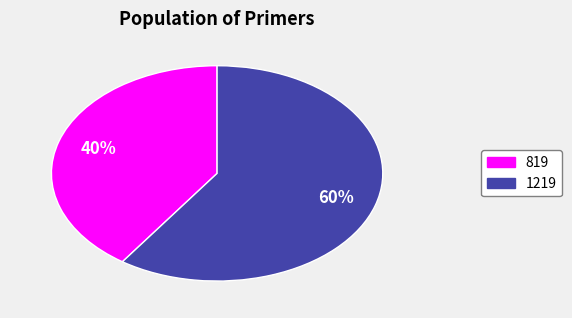

Is it true that 1219 is 66% of the pie?

False